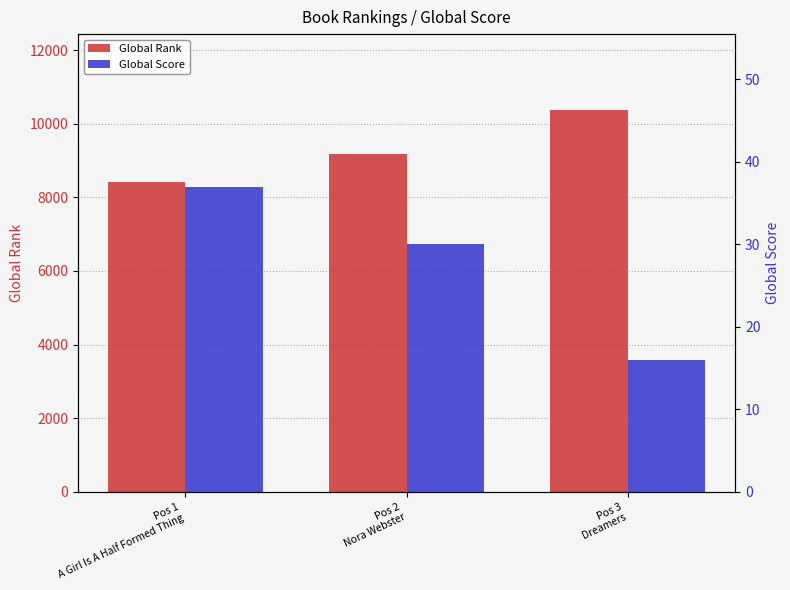

How many data points in Global Score are less than 30?

1